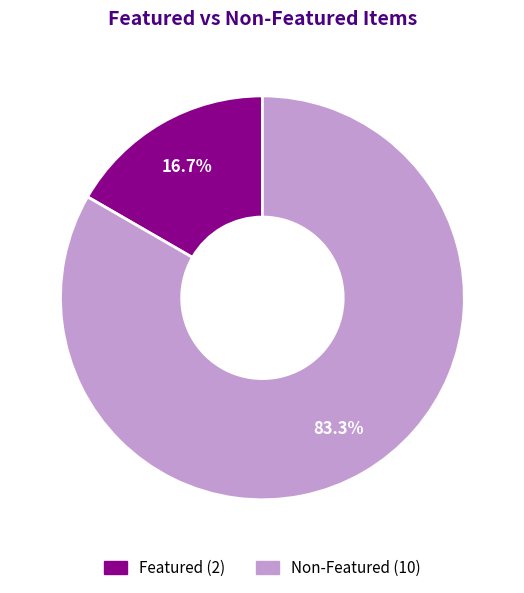

How many segments does this pie chart have?

2